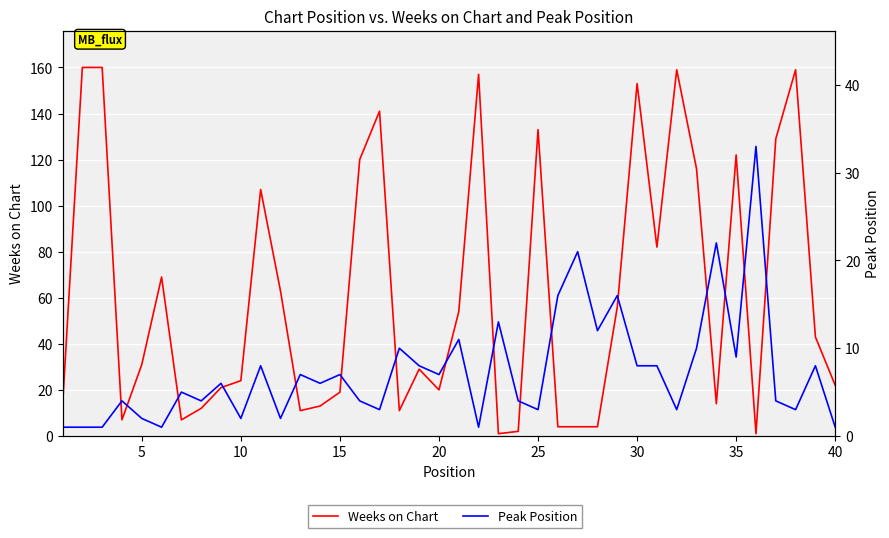

How many interior local valleys does the Weeks on Chart series have?

9